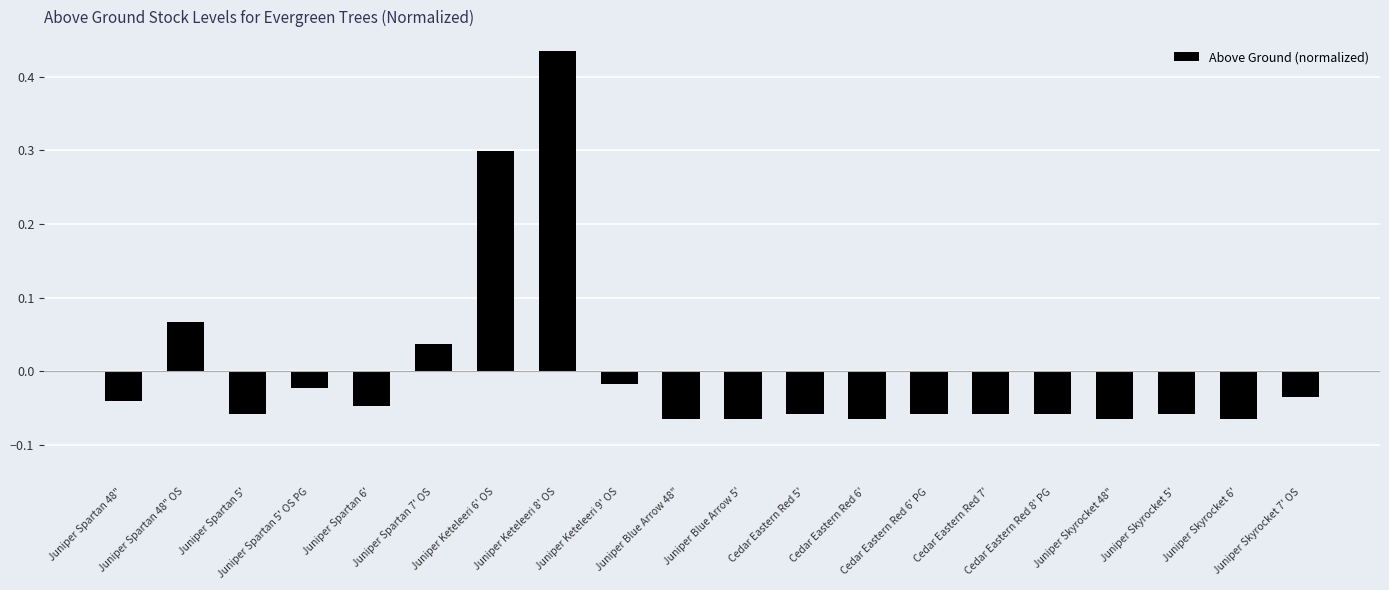

What is the difference between the maximum and minimum values?

0.5